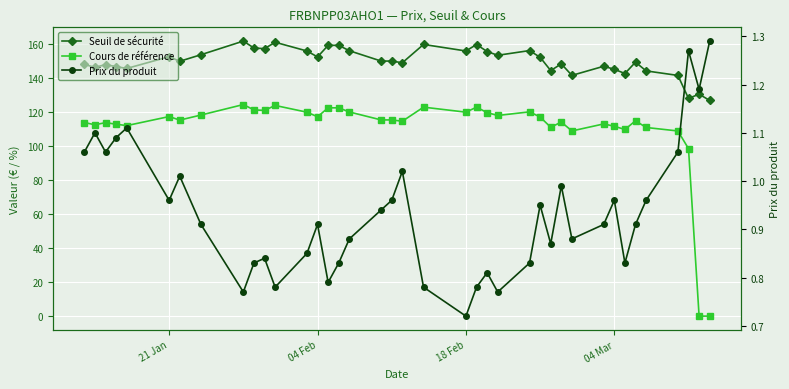

Where does the Cours de référence series first go above 115?

21 Jan